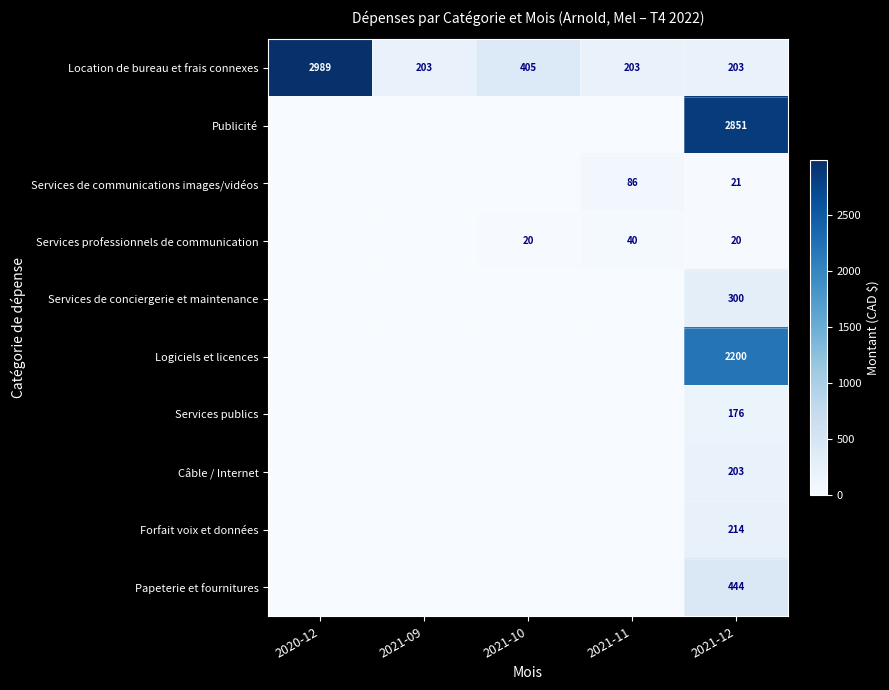

Is it true that Services professionnels de communication equals 20 at 2021-10?

True